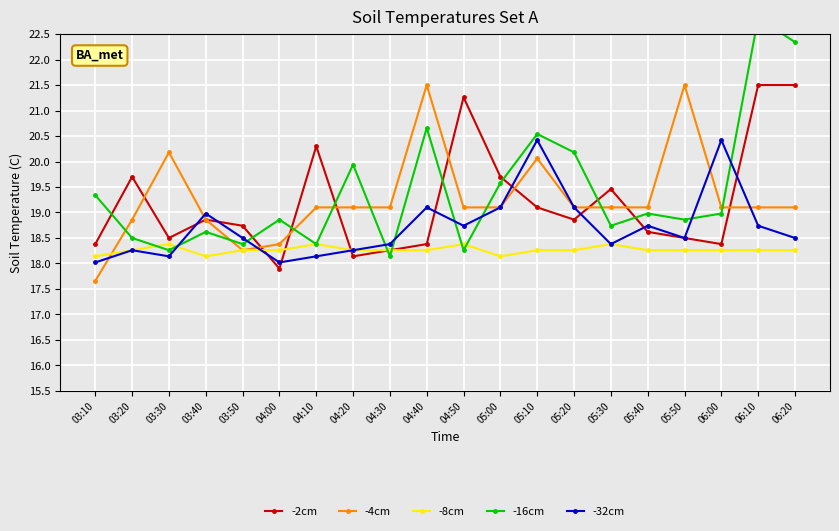

What is the highest value of the -2cm series?

21.5